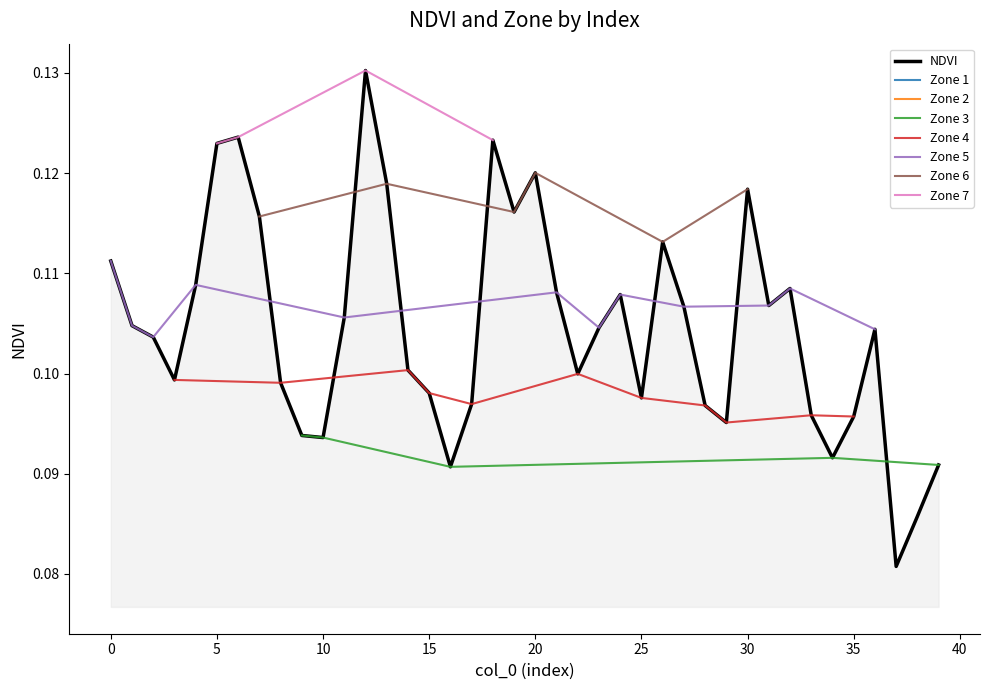

Reading right to left, list all the values displayed in this chart.

39=0.1	38=0.1	37=0.1	36=0.1	35=0.1	34=0.1	33=0.1	32=0.1	31=0.1	30=0.1	29=0.1	28=0.1	27=0.1	26=0.1	25=0.1	24=0.1	23=0.1	22=0.1	21=0.1	20=0.1	19=0.1	18=0.1	17=0.1	16=0.1	15=0.1	14=0.1	13=0.1	12=0.1	11=0.1	10=0.1	9=0.1	8=0.1	7=0.1	6=0.1	5=0.1	4=0.1	3=0.1	2=0.1	1=0.1	0=0.1